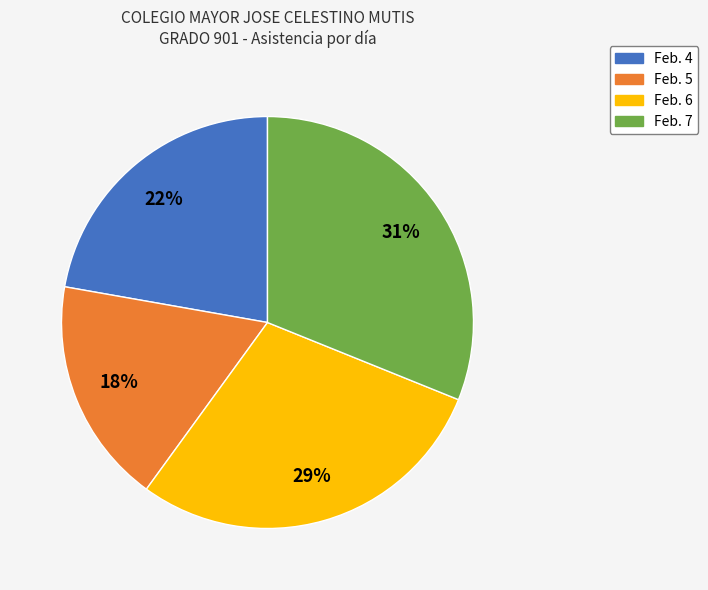

Which slice is the smallest?

Feb. 5